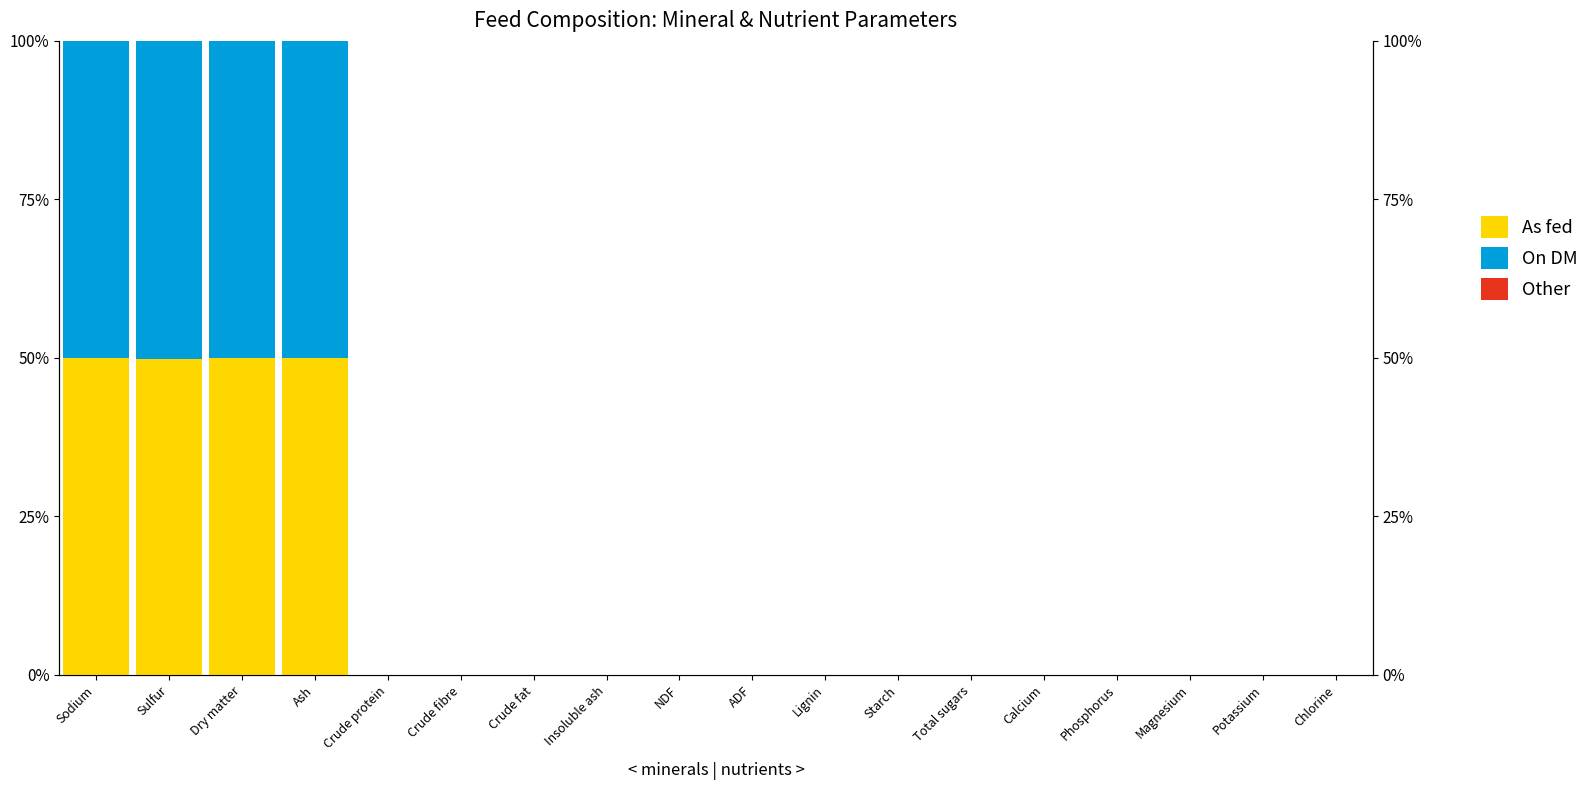

Reading left to right, extract all data points from this chart.

As fed: Sodium=50.0	Sulfur=49.9	Dry matter=50.0	Ash=50.0	Crude protein=0.0	Crude fibre=0.0	Crude fat=0.0	Insoluble ash=0.0	NDF=0.0	ADF=0.0	Lignin=0.0	Starch=0.0	Total sugars=0.0	Calcium=0.0	Phosphorus=0.0	Magnesium=0.0	Potassium=0.0	Chlorine=0.0
On DM: Sodium=50.0	Sulfur=50.1	Dry matter=50.0	Ash=50.0	Crude protein=0.0	Crude fibre=0.0	Crude fat=0.0	Insoluble ash=0.0	NDF=0.0	ADF=0.0	Lignin=0.0	Starch=0.0	Total sugars=0.0	Calcium=0.0	Phosphorus=0.0	Magnesium=0.0	Potassium=0.0	Chlorine=0.0
Other: Sodium=0.0	Sulfur=0.0	Dry matter=0.0	Ash=0.0	Crude protein=0.0	Crude fibre=0.0	Crude fat=0.0	Insoluble ash=0.0	NDF=0.0	ADF=0.0	Lignin=0.0	Starch=0.0	Total sugars=0.0	Calcium=0.0	Phosphorus=0.0	Magnesium=0.0	Potassium=0.0	Chlorine=0.0